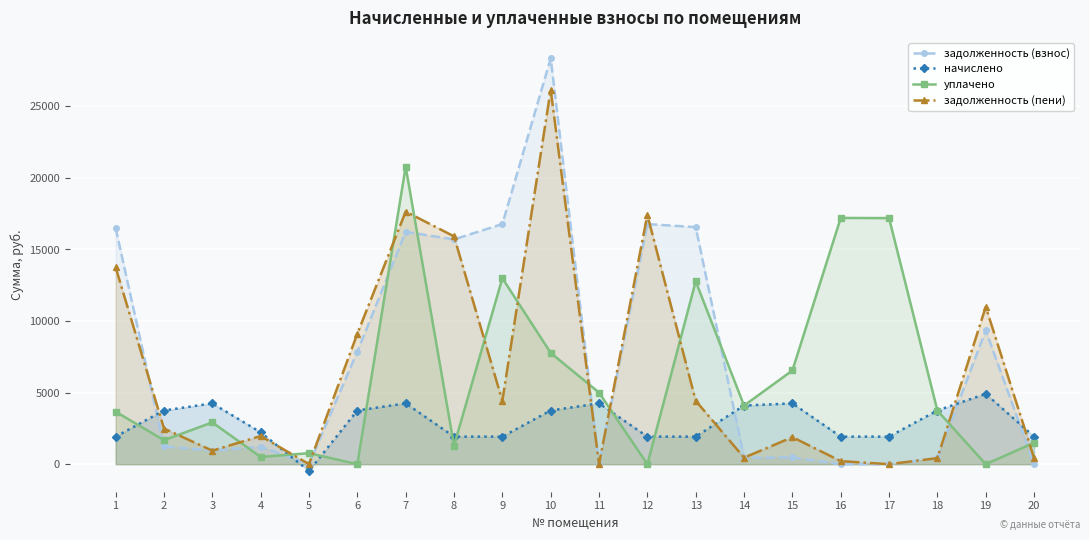

How many negative values does the начислено series have?

1